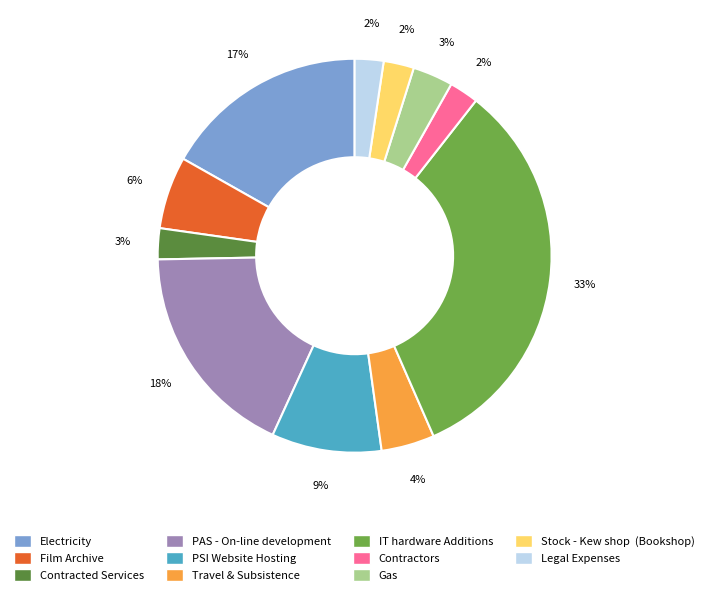

To the nearest percent, what is the combined percentage of Electricity and PSI Website Hosting?

26%